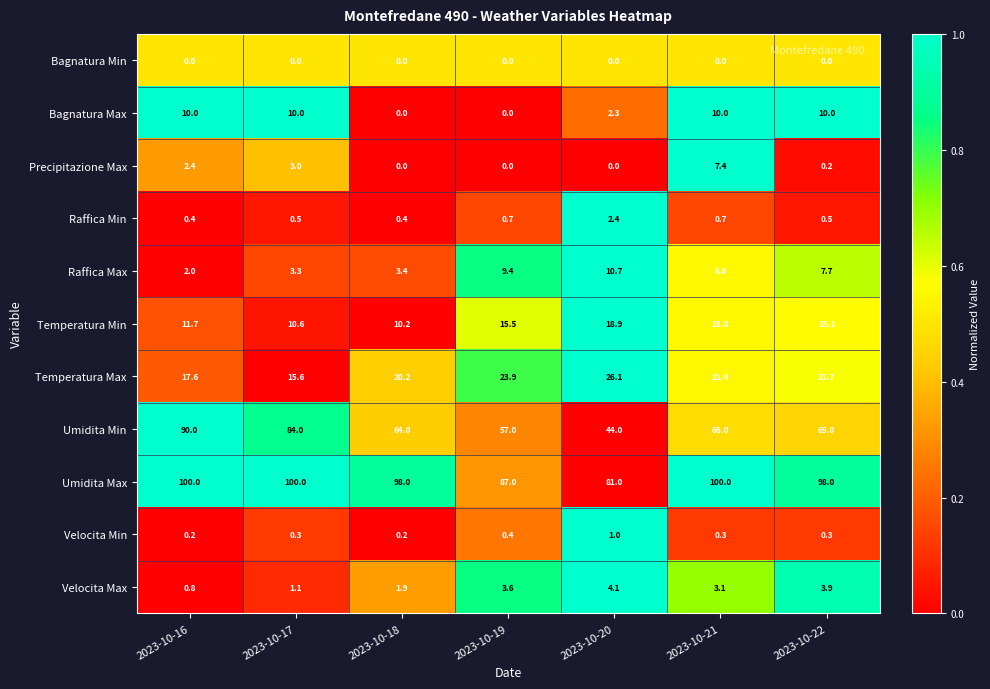

What is the difference between the highest and lowest values at 2023-10-17?

100.0